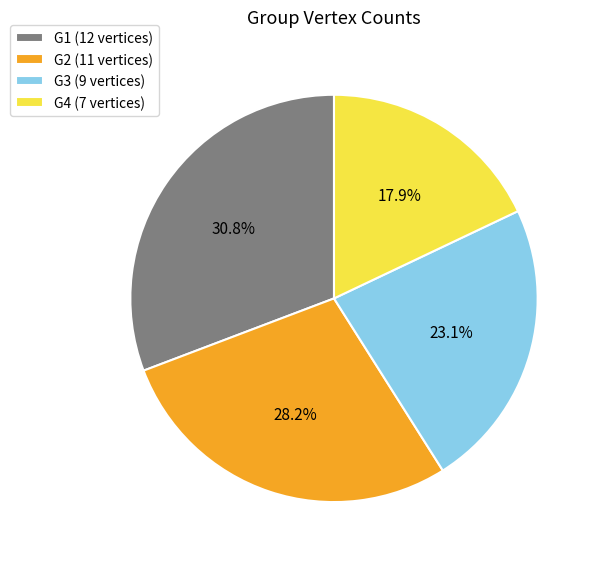

How much of the chart is everything except G4?

82.1%